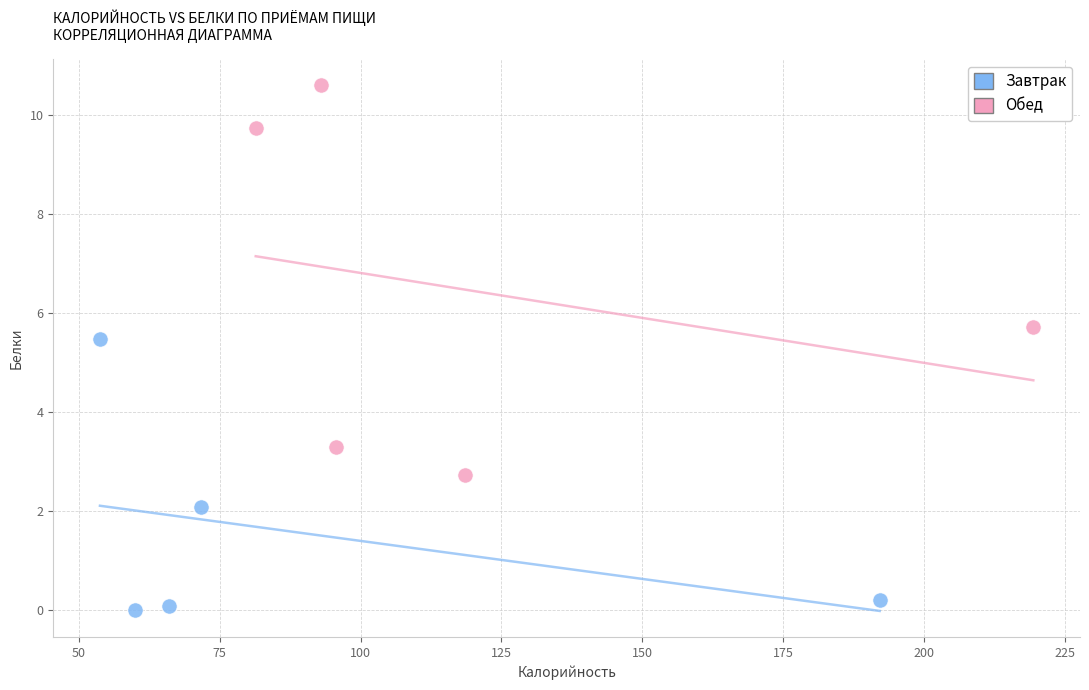

Which series has the widest spread of Y values?

Обед